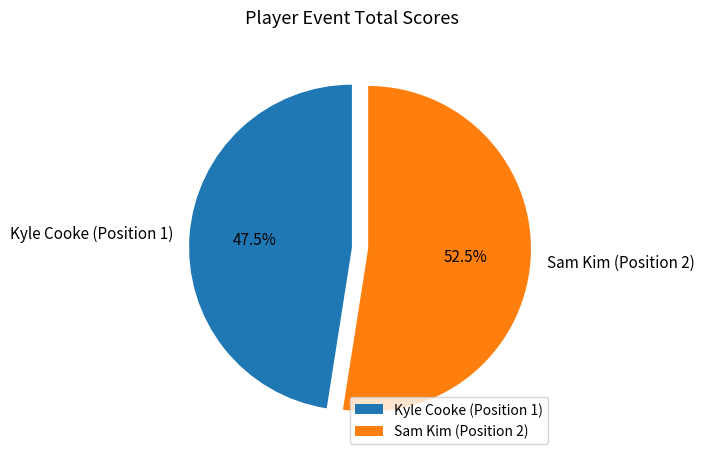

To the nearest percent, what is the difference between the largest and smallest slice percentages?

5%